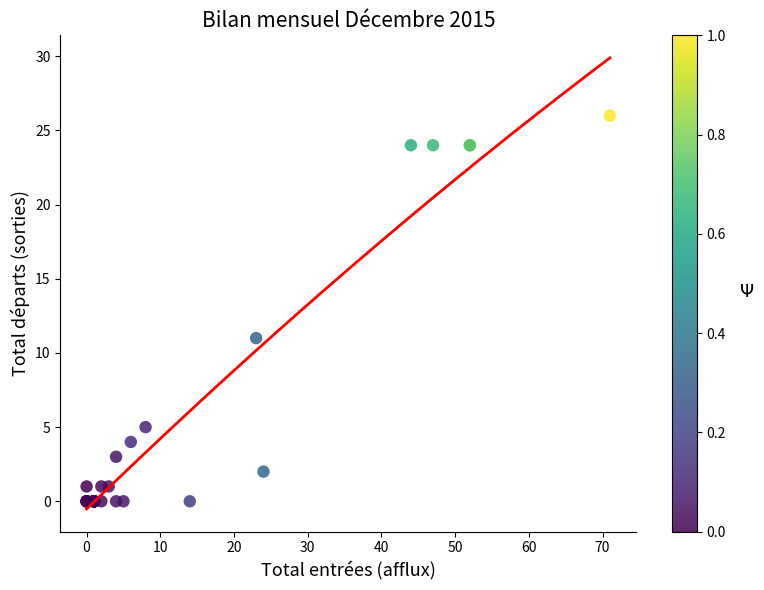

What Y value in the scatter plot is closest to 13?

11